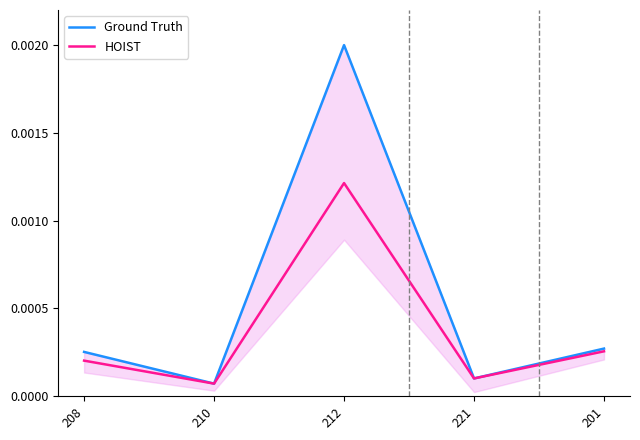

The Ground Truth series shows 0.0 at 208. True or false?

False